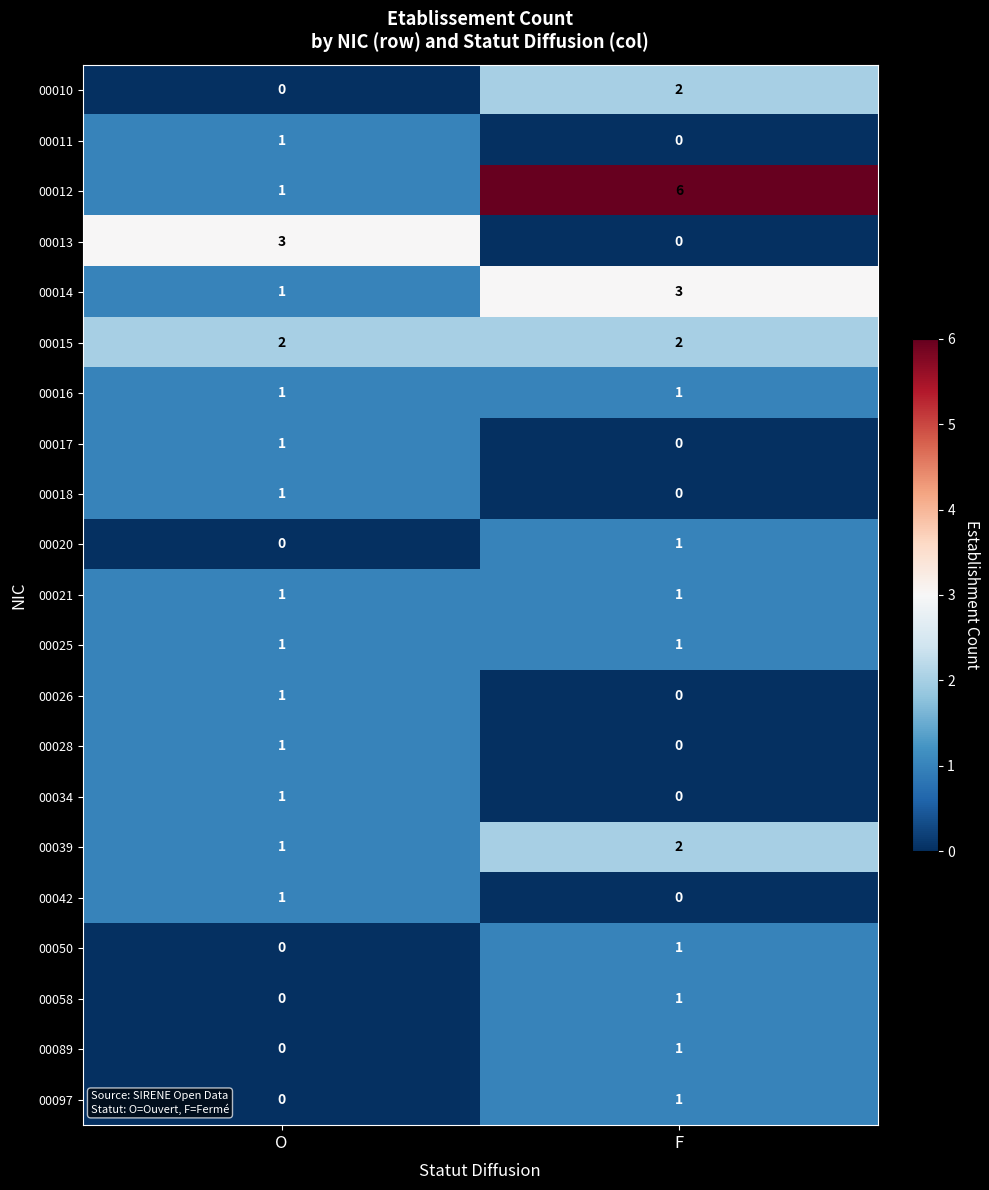

What is the total value across all series at F?

23